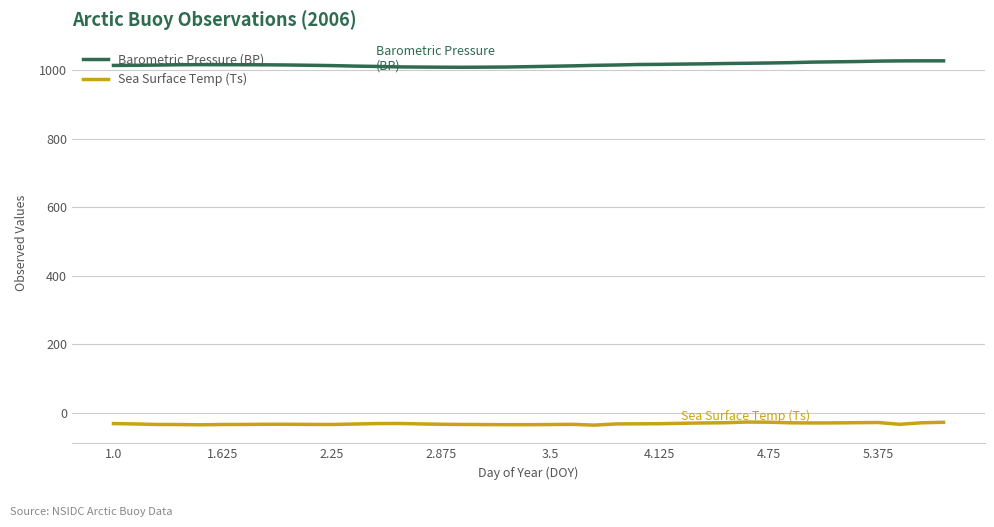

What is the minimum value shown in the chart?

-35.7